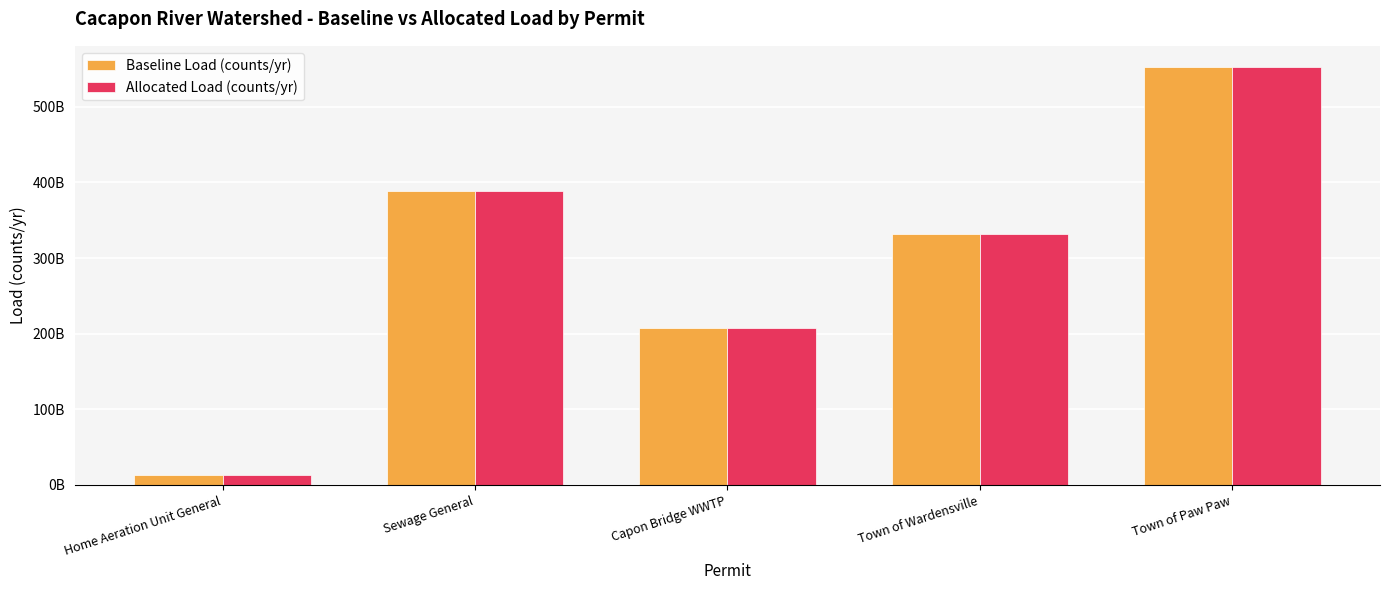

Does the chart contain stacked bars?

No